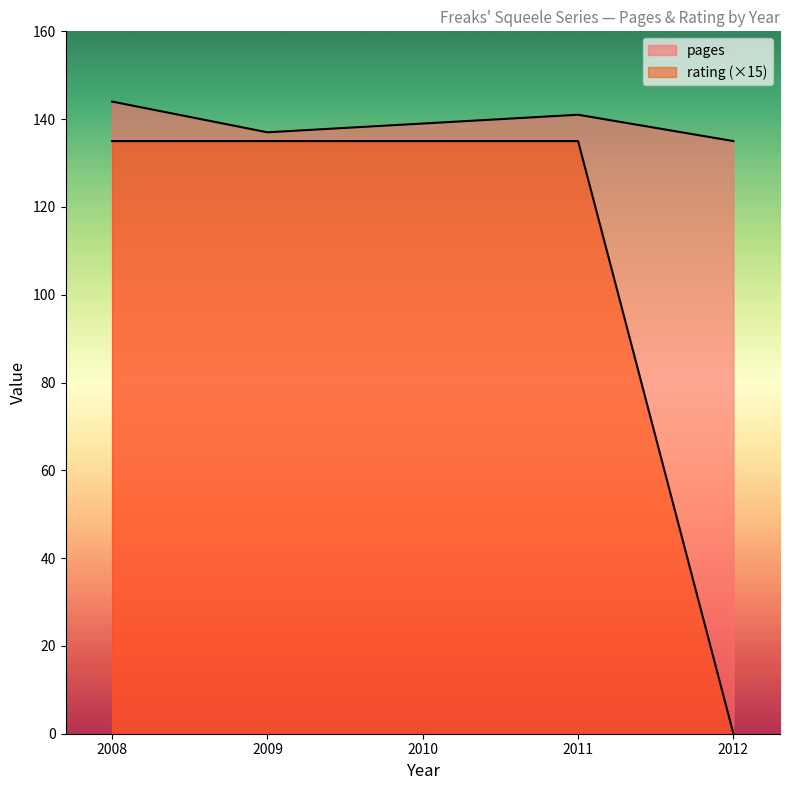

How many lines are shown in the chart?

2